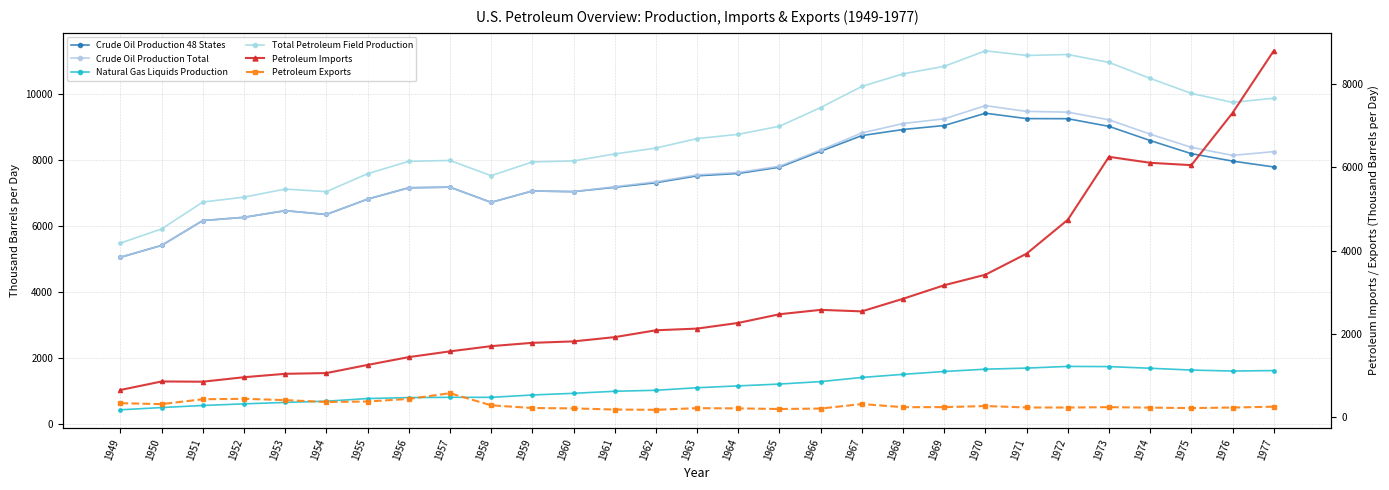

What is the value of the Petroleum Exports point at the 7th from the left?

367.6